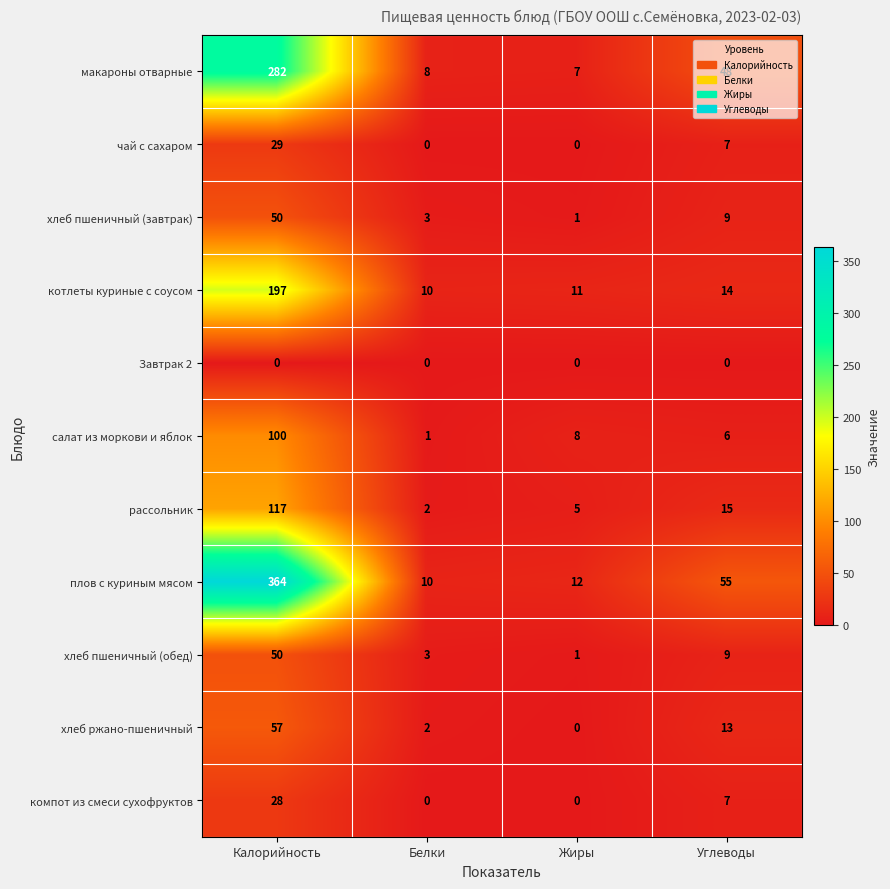

What is the difference between the maximum and minimum values in the котлеты куриные с соусом series?

187